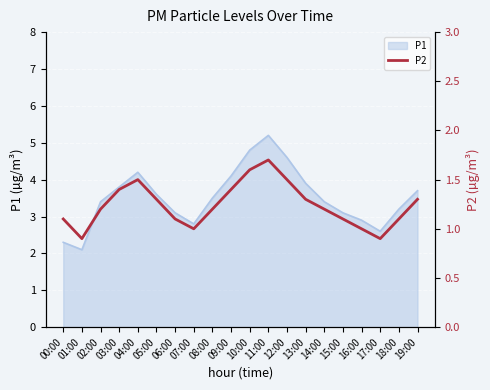

Where is the data nearest to the value 1?

07:00